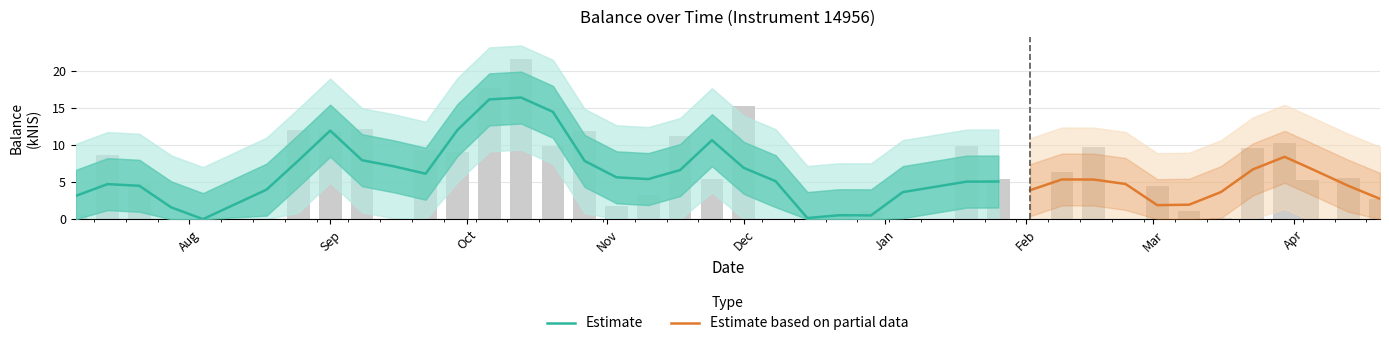

Between 2022-11-24 and 2022-11-03, which is larger?

2022-11-24